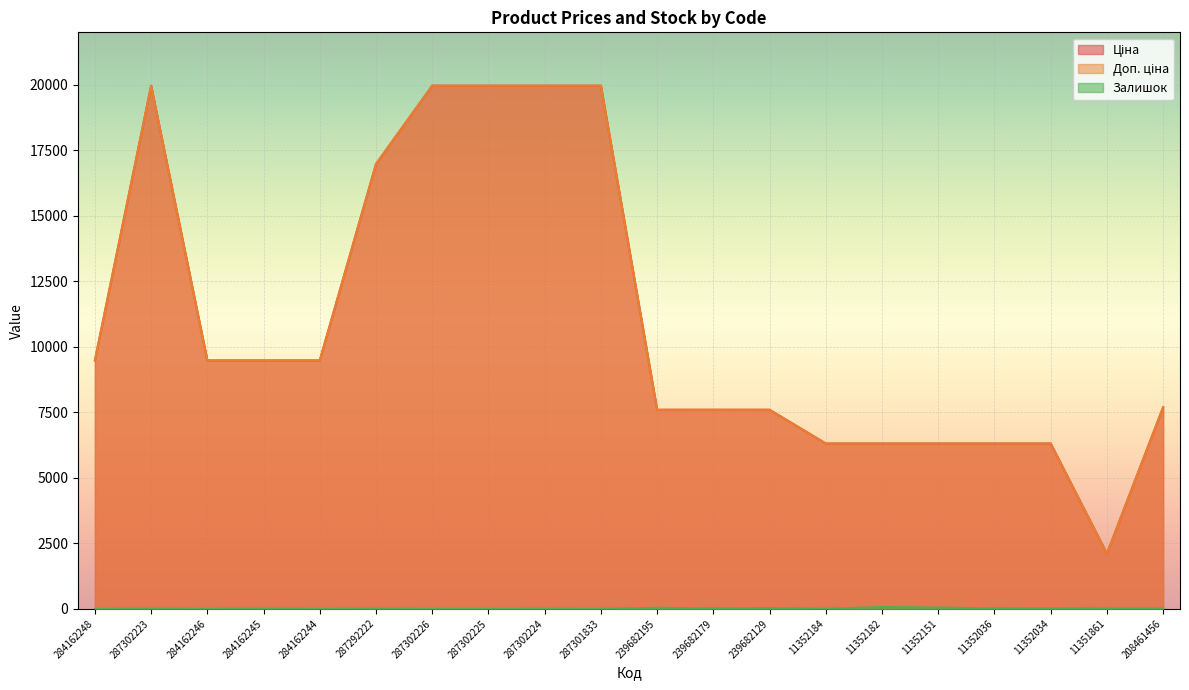

How many lines are shown in the chart?

3